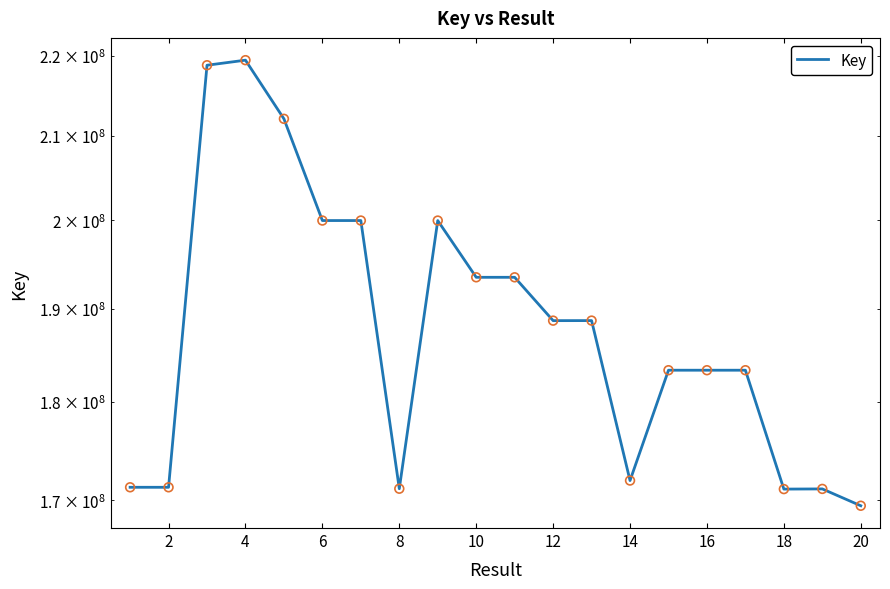

Between 2 and 6, which is larger?

6